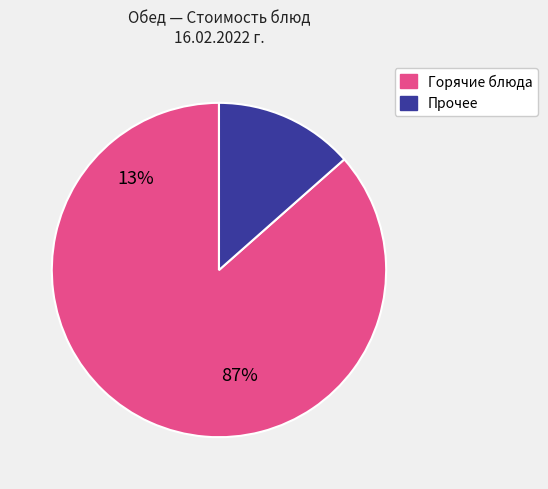

Is it true that Горячие блюда is 94% of the pie?

False